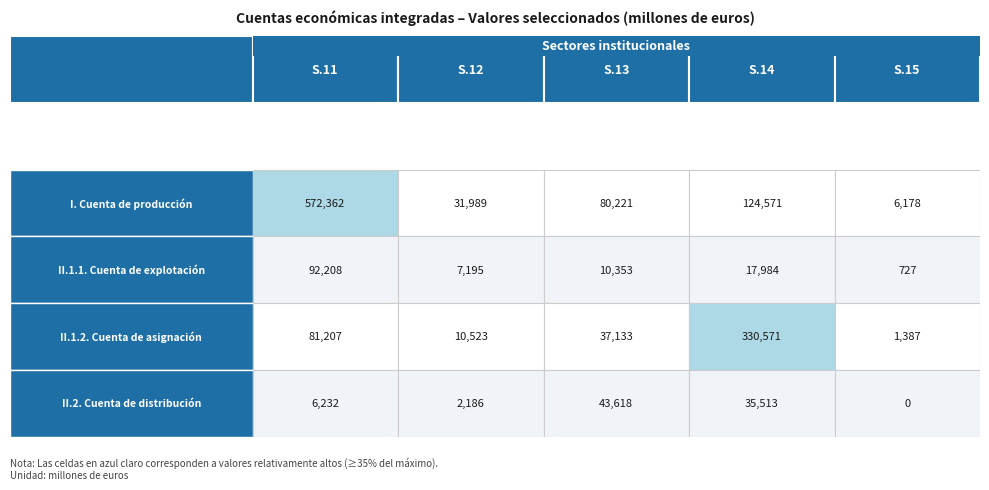

Is the value of II.2. Cuenta de distribución at 4 greater than the value of I. Cuenta de producción at 1?

No